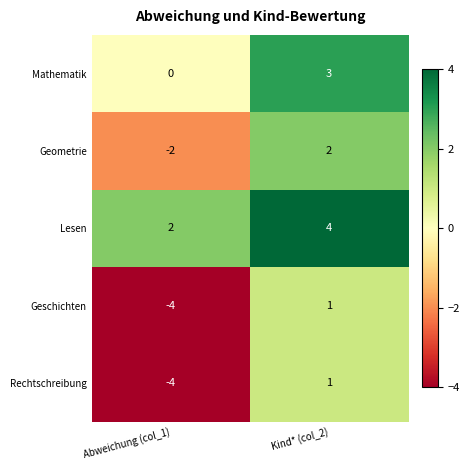

What is the sum of the Rechtschreibung values at Kind* (col_2) and Abweichung (col_1)?

-3